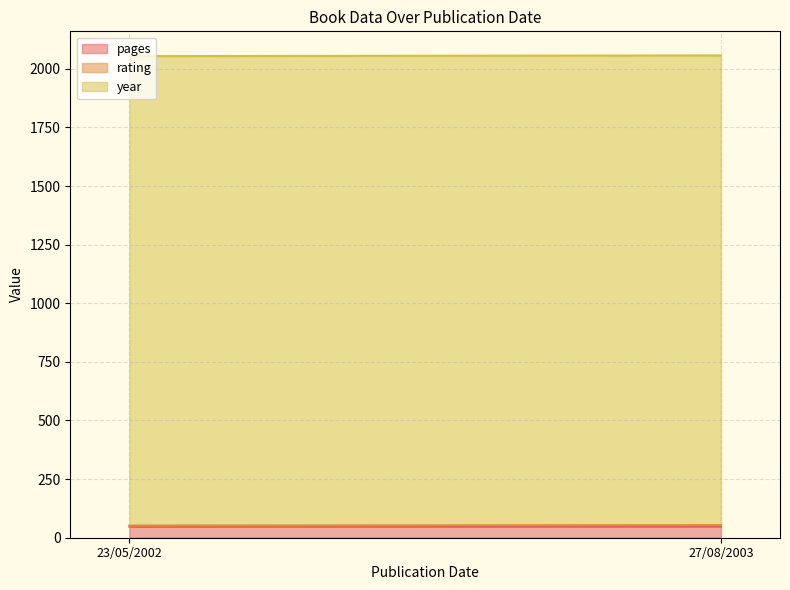

Reading right to left, list all the values displayed in this chart.

pages: 27/08/2003=48	23/05/2002=47
rating: 27/08/2003=6	23/05/2002=5
year: 27/08/2003=2003	23/05/2002=2002